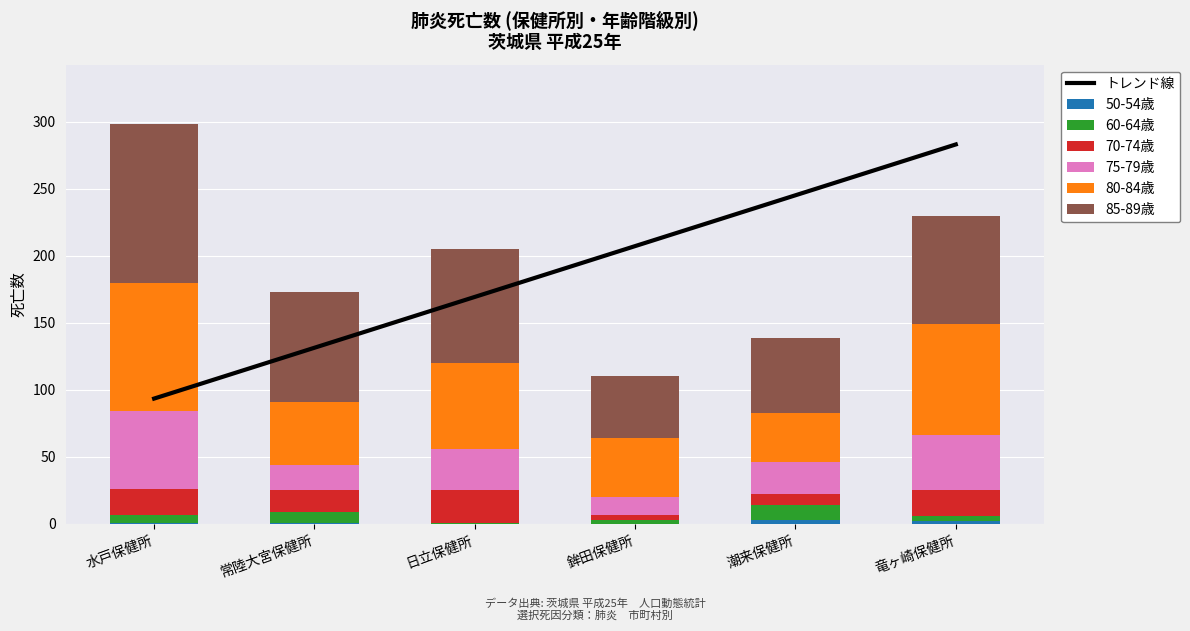

Where is 70-74歳 nearest to the value 14?

常陸大宮保健所